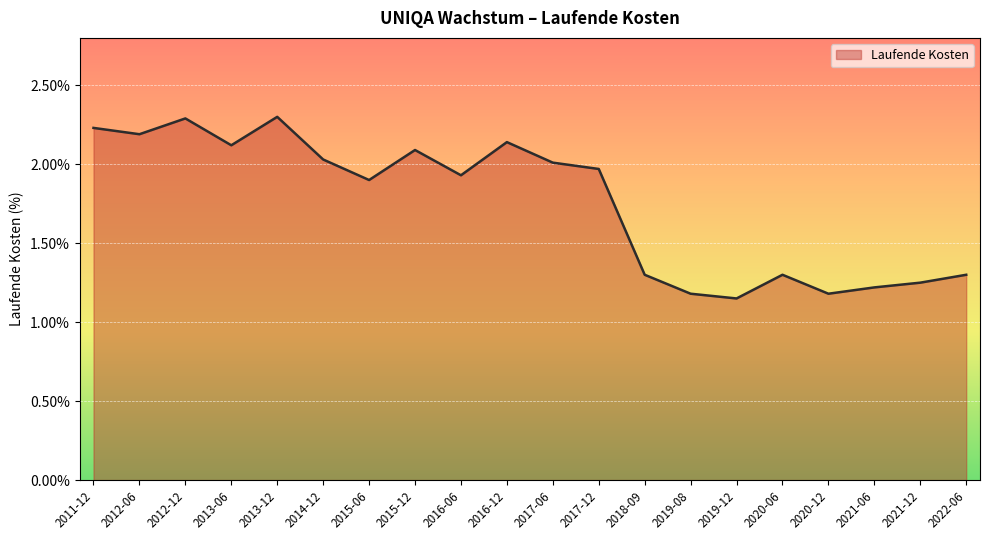

How many lines are shown in the chart?

1